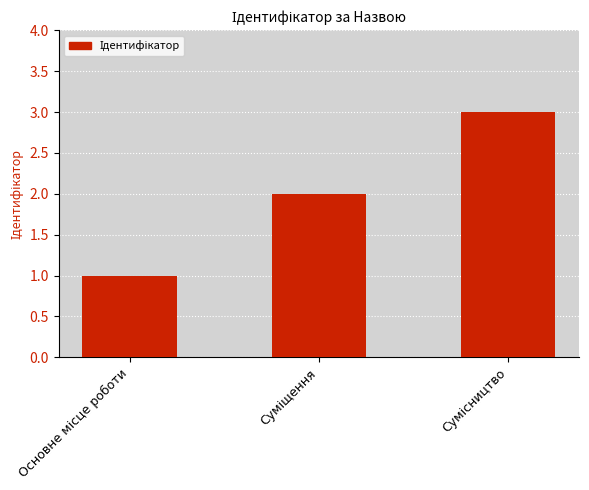

What is the maximum value shown in the chart?

3